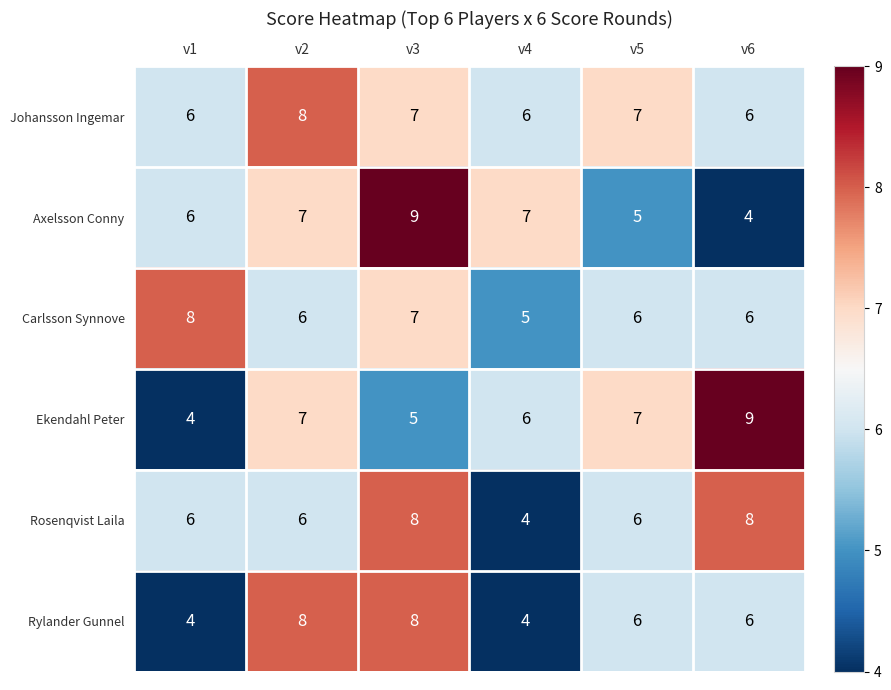

What is the sum of the Rylander Gunnel values at v2 and v6?

14